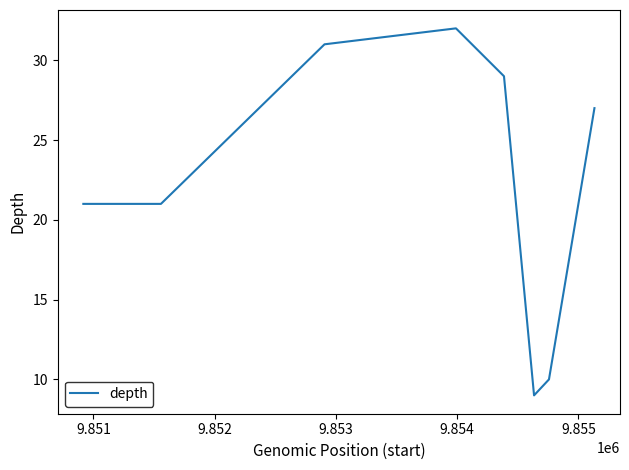

How many interior local peaks (higher than both neighbors) does the data have?

1